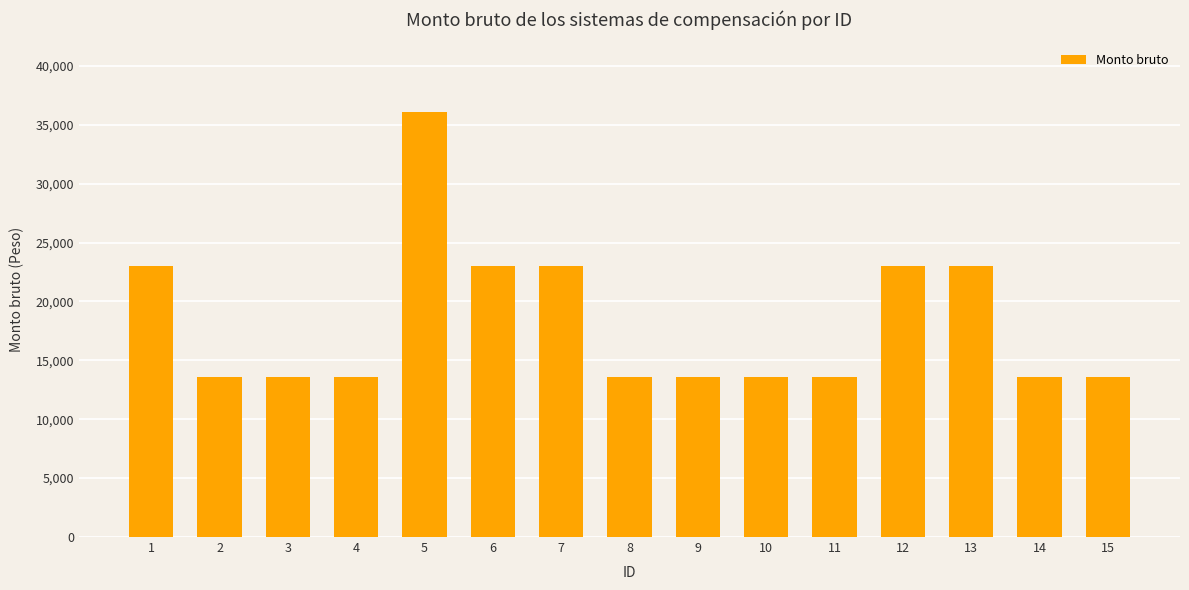

Is it true that the value at 10 is 13544?

True